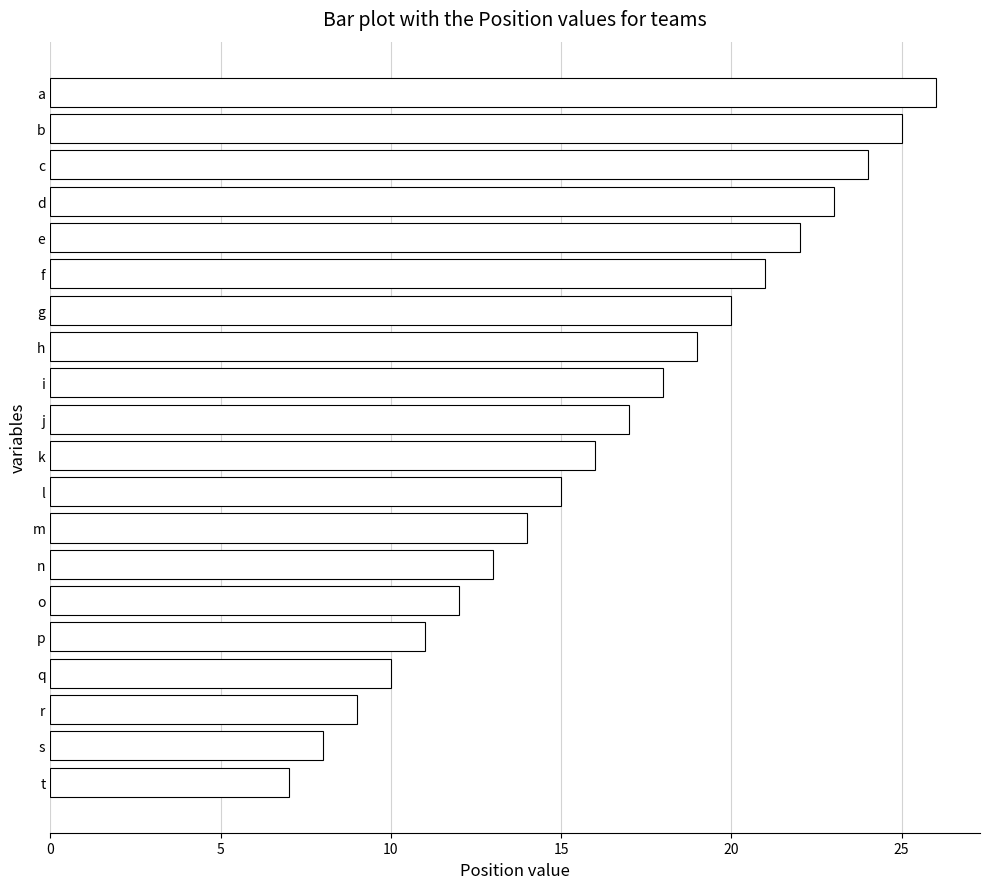

Are the bars horizontal?

Yes